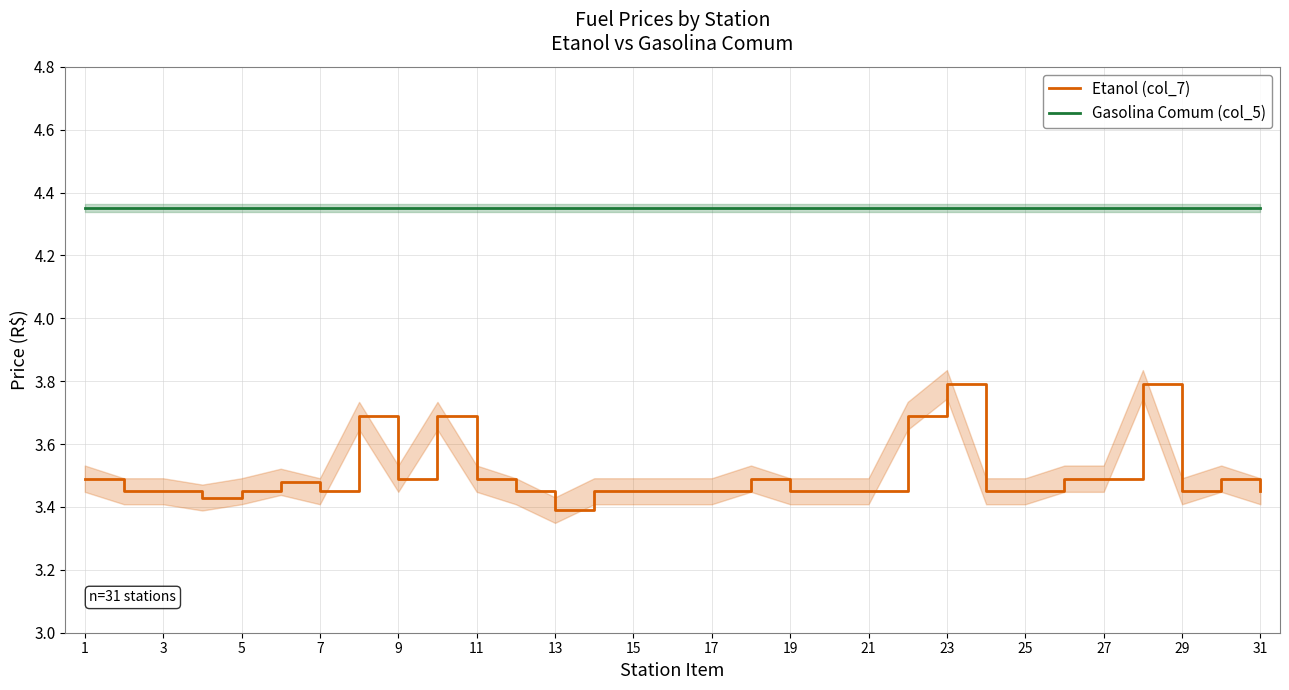

Is the value of Gasolina Comum (col_5) at 27 greater than the value of Etanol (col_7) at 21?

Yes